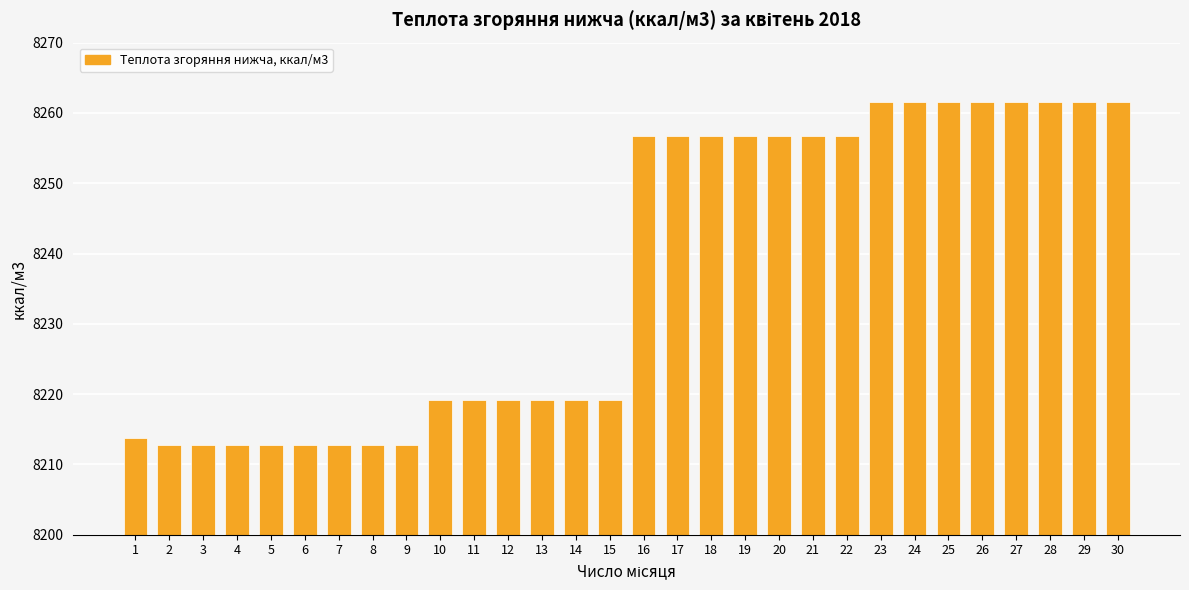

What is the greatest value displayed?

8261.6